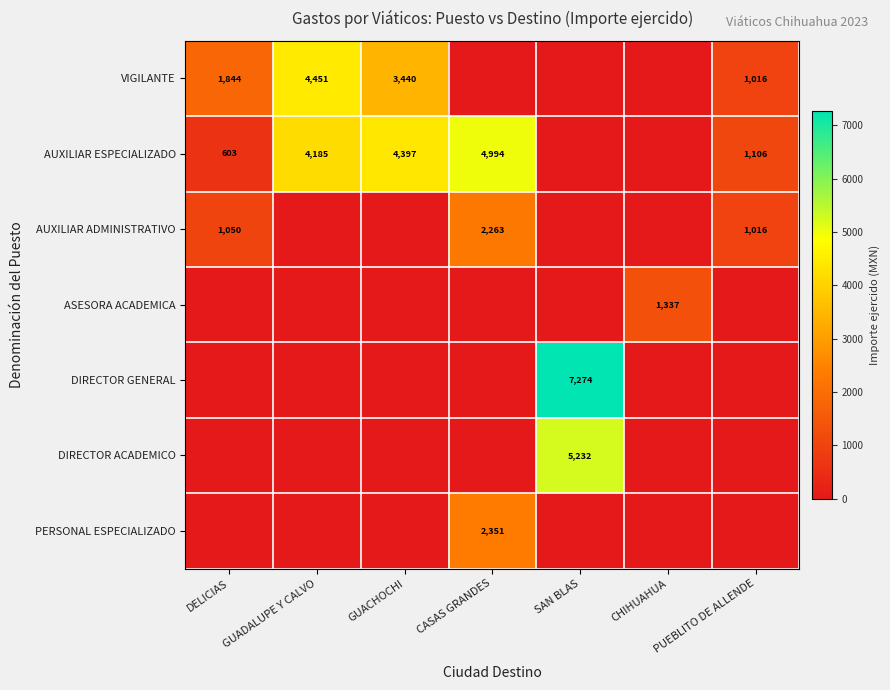

What is the sum of the AUXILIAR ESPECIALIZADO values at DELICIAS and GUADALUPE Y CALVO?

4788